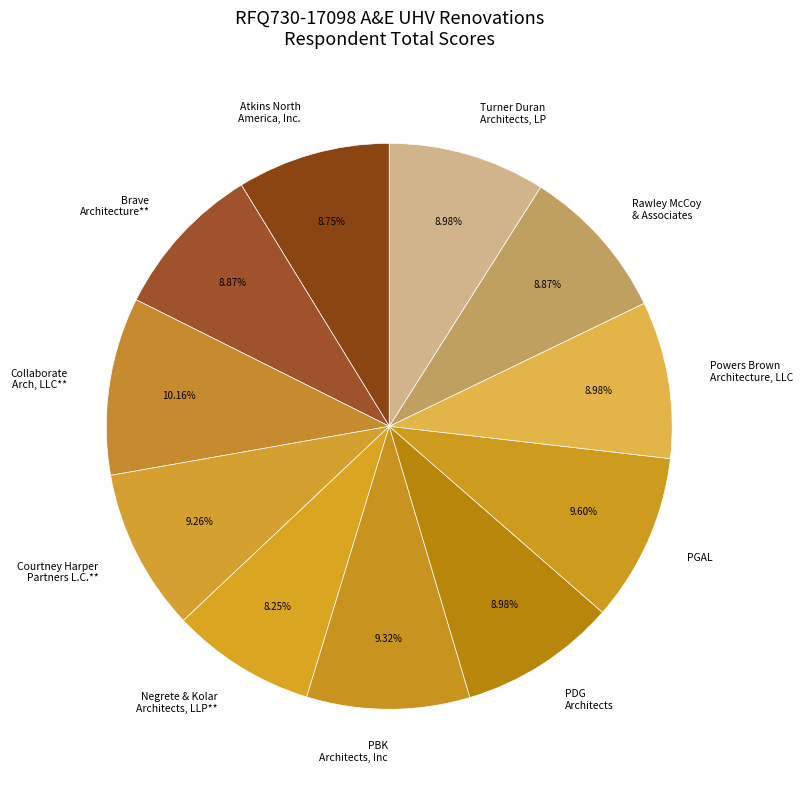

Combined, what portion of the pie is Collaborate Arch, LLC** and Turner Duran Architects, LP?

19.1%